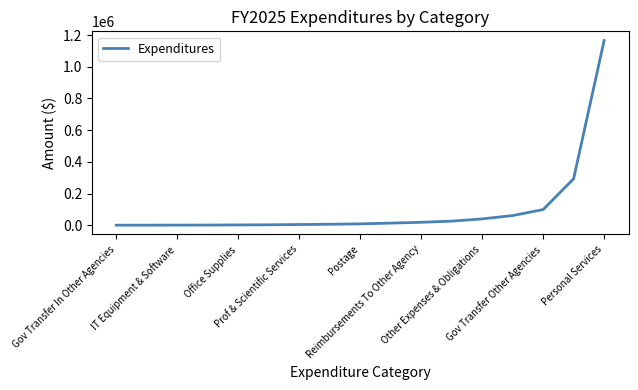

What is the difference between the maximum and minimum values?

1165512.1